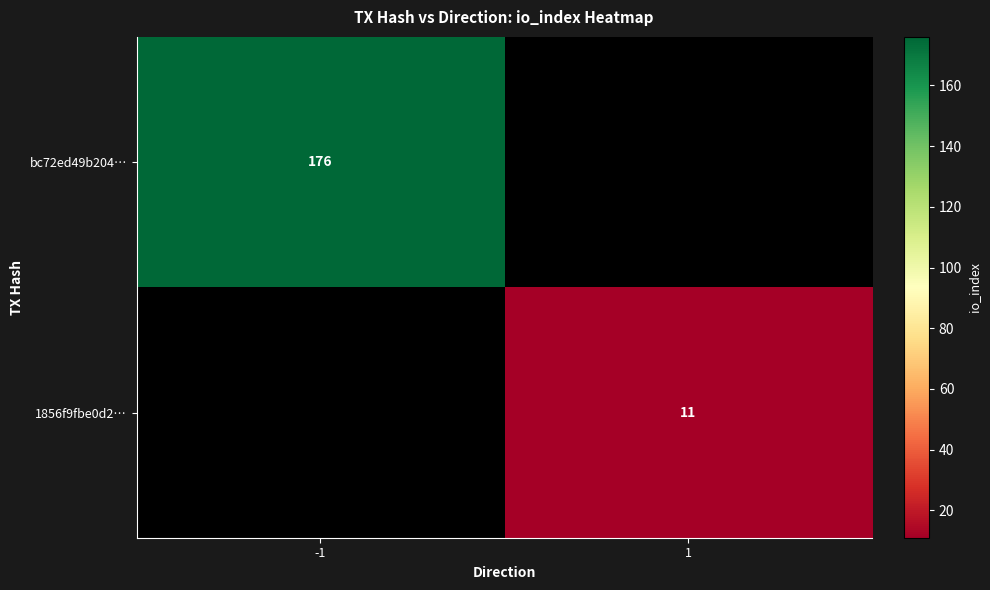

The bc72ed49b204… series shows 263 at -1. True or false?

False